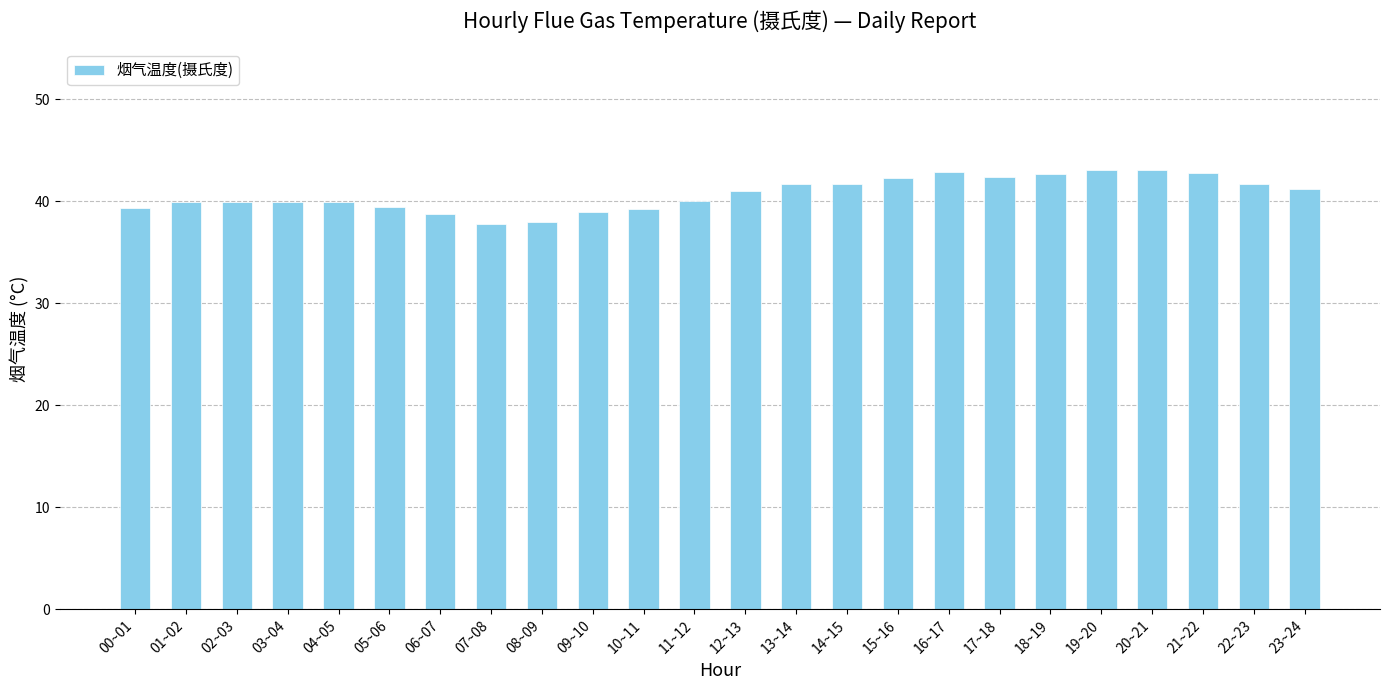

What is the value of the 2nd bar from the left?

39.9